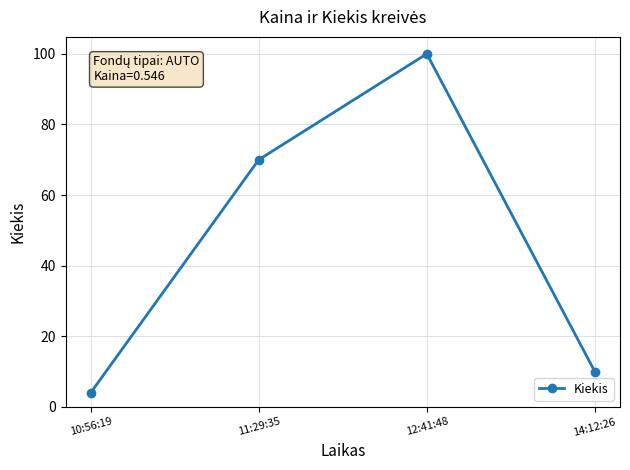

What is the label of the 2nd point from the left?

11:29:35